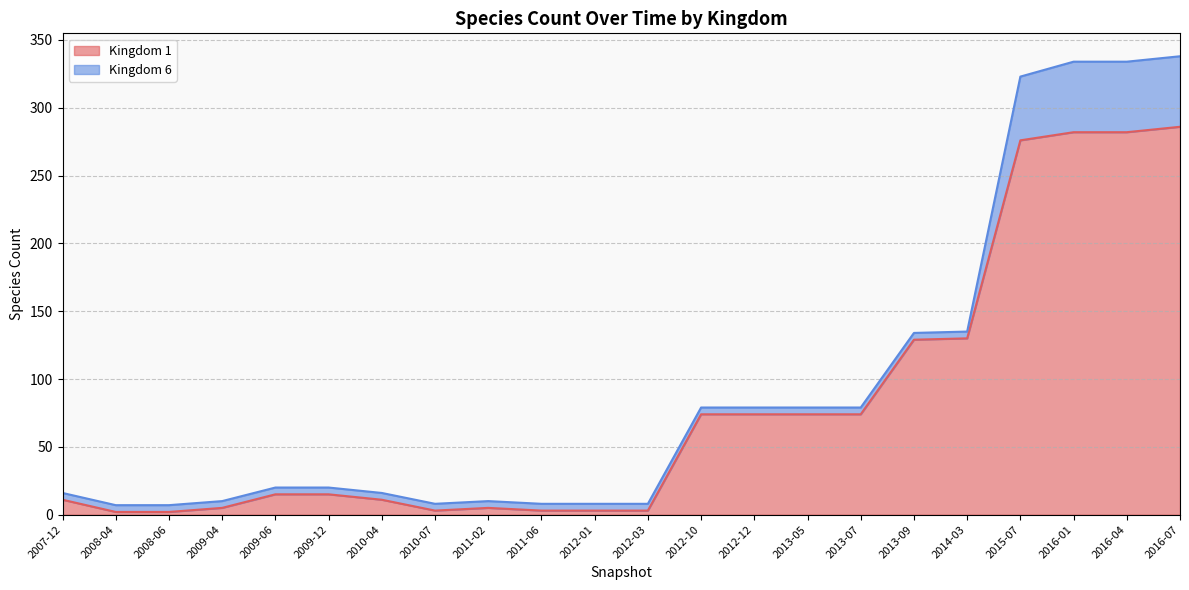

What are all the series names shown in the legend?

Kingdom 1, Kingdom 6